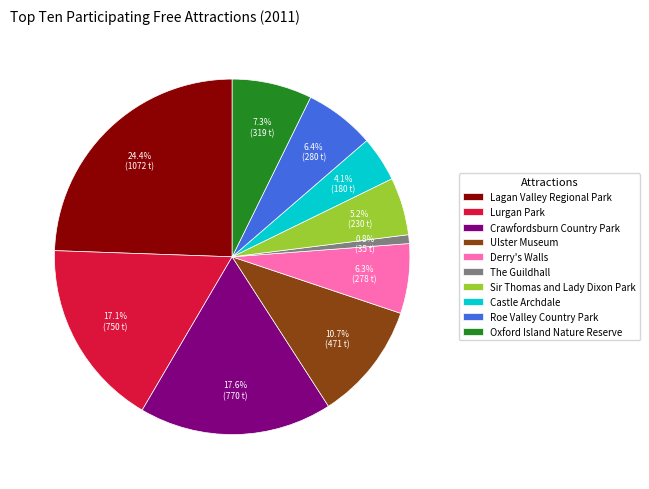

How many segments does this pie chart have?

10